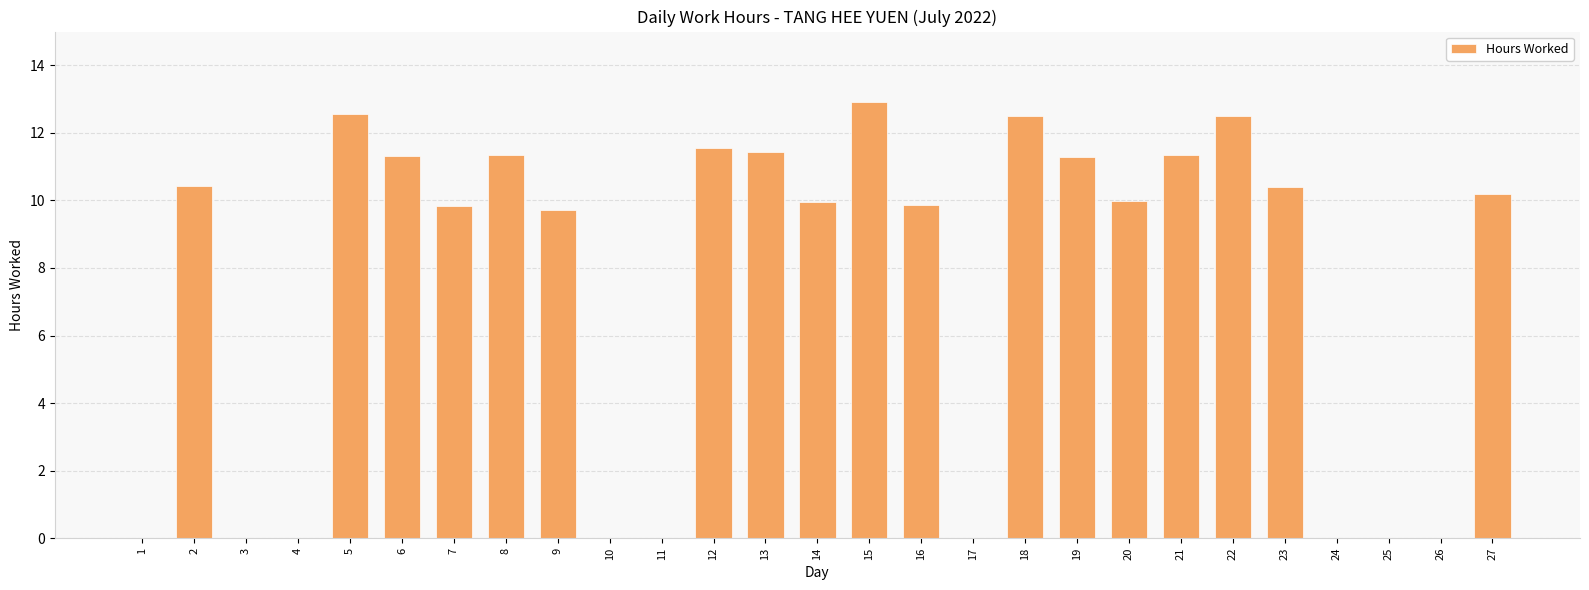

What is the sum of all values?

199.2